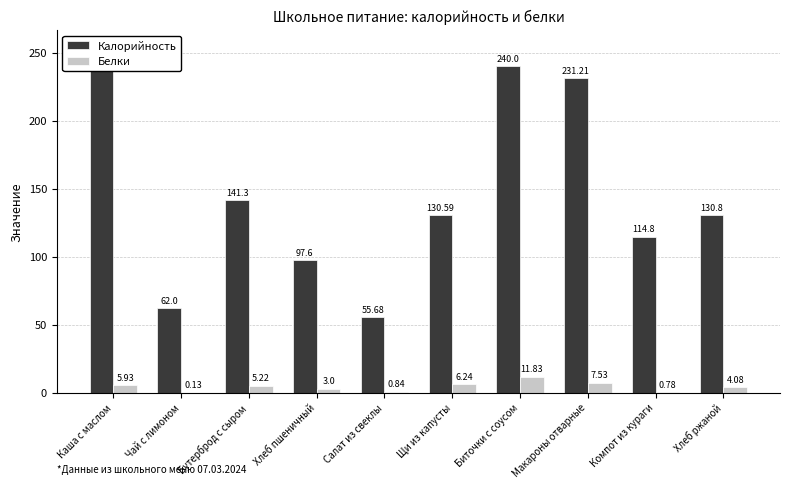

How many values in the Калорийность series exceed 130?

6